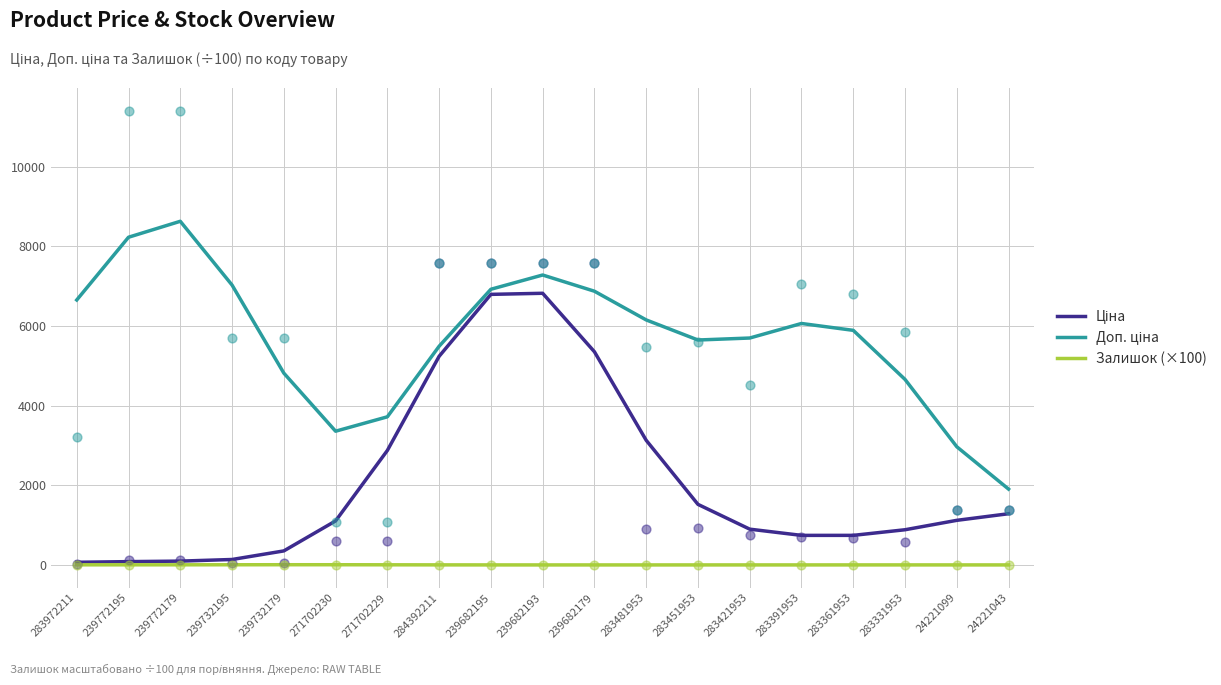

At how many categories does at least one series exceed 3043?

17